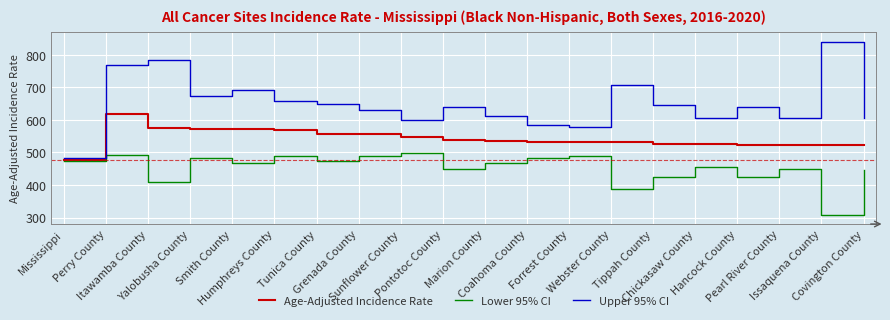

Which category has the highest value in the Lower 95% CI series?

Sunflower County